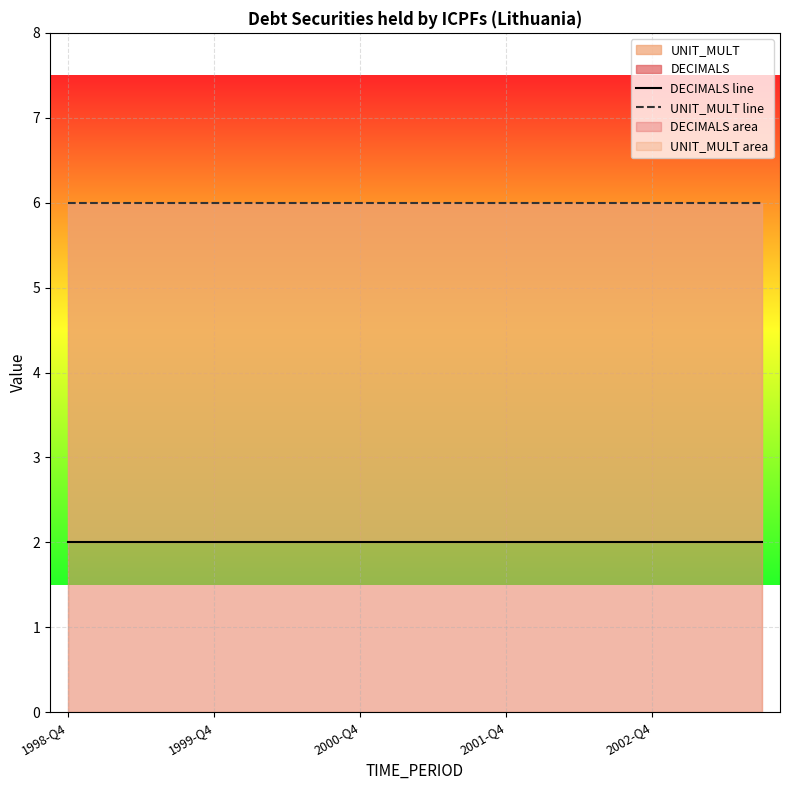

What is the total value across all series at 11?

8